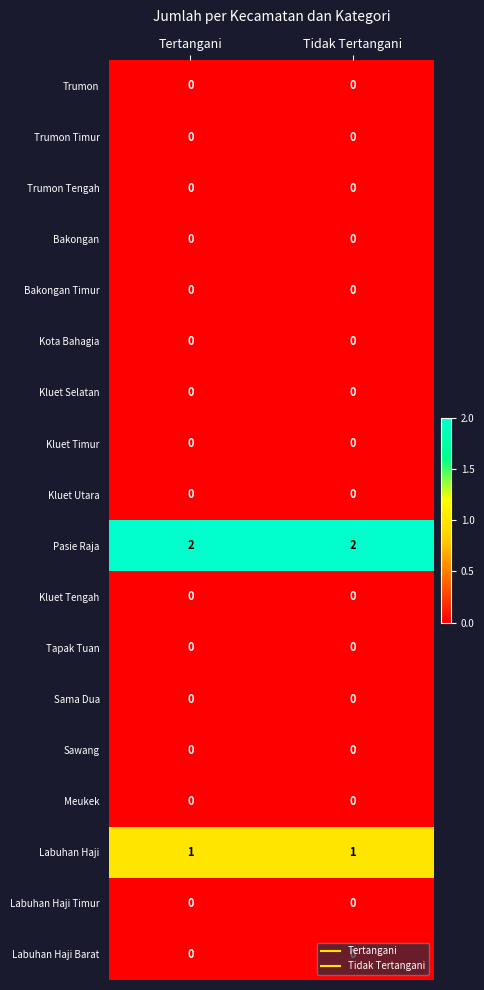

Which series has the largest total across all categories?

Pasie Raja